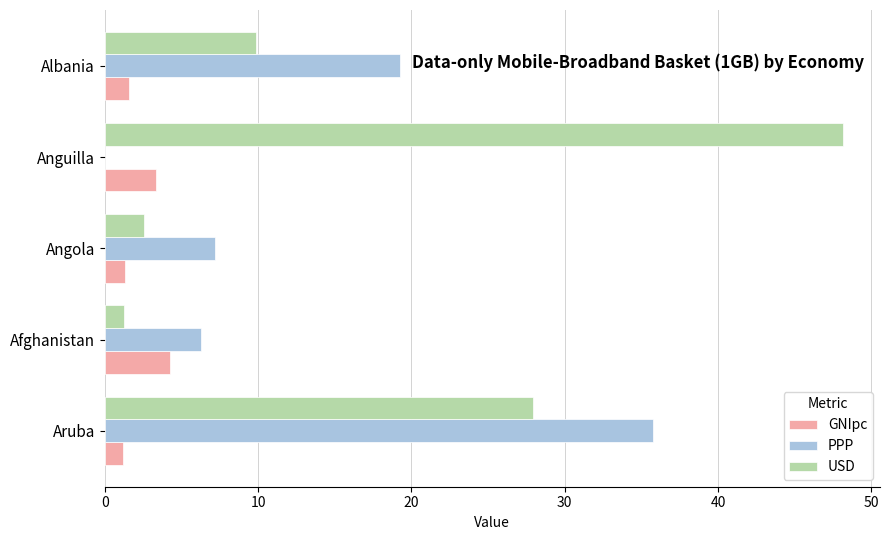

Which series changed the most between Aruba and Anguilla?

PPP